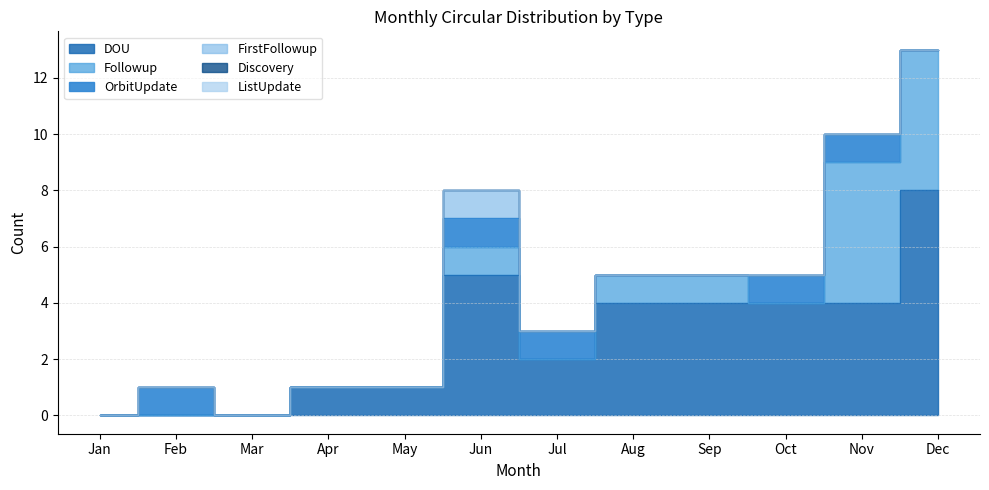

How many lines are shown in the chart?

6